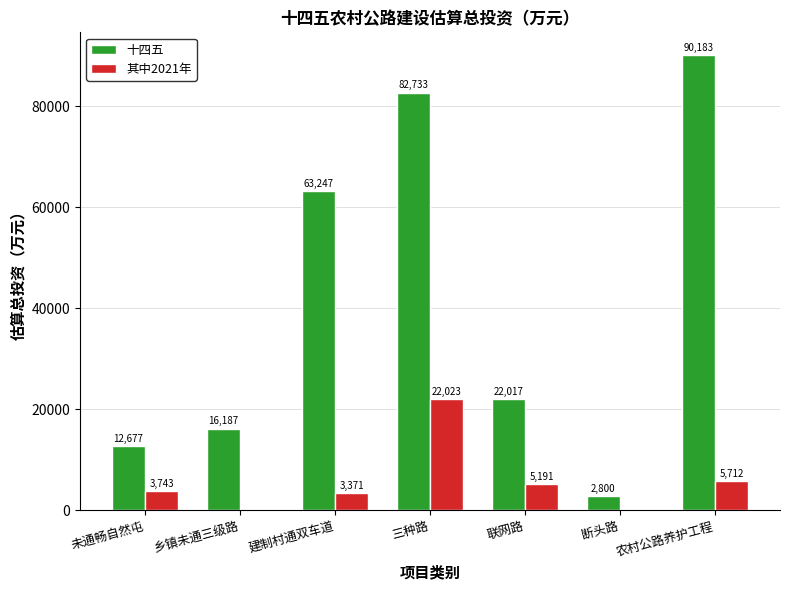

Which label corresponds to the largest value in the chart?

农村公路养护工程